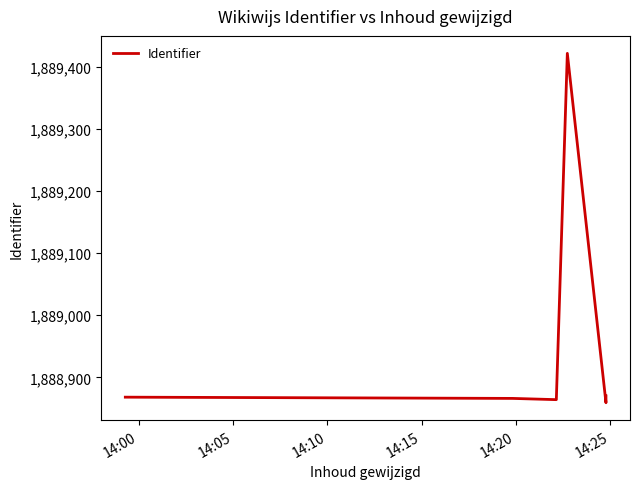

What value does the data have at 14:10, to the nearest 100?

1888900